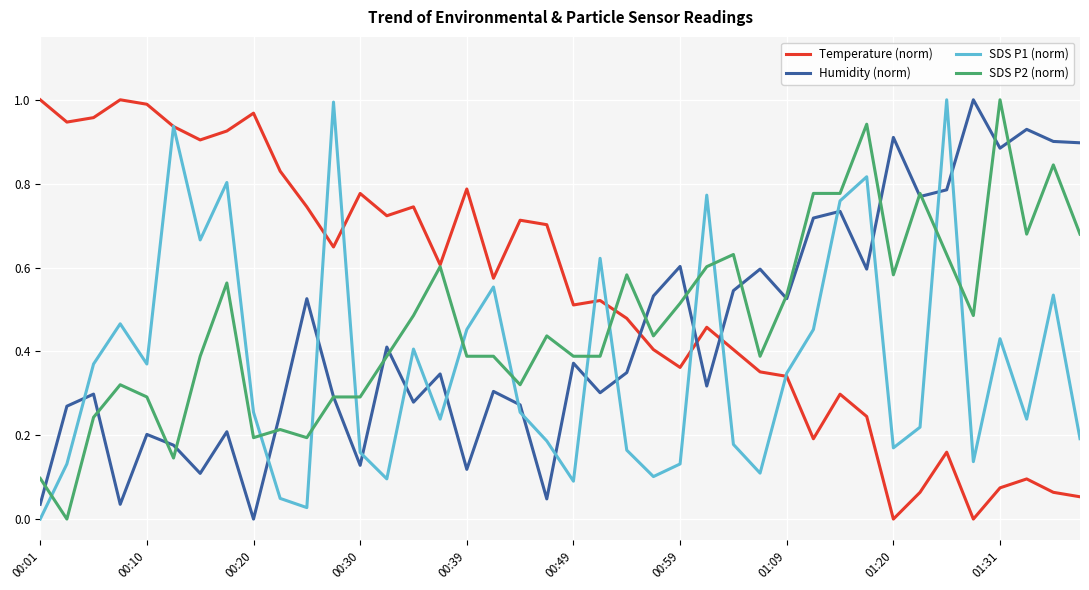

After their last crossing, which series has the higher values: Temperature (norm) or Humidity (norm)?

Humidity (norm)